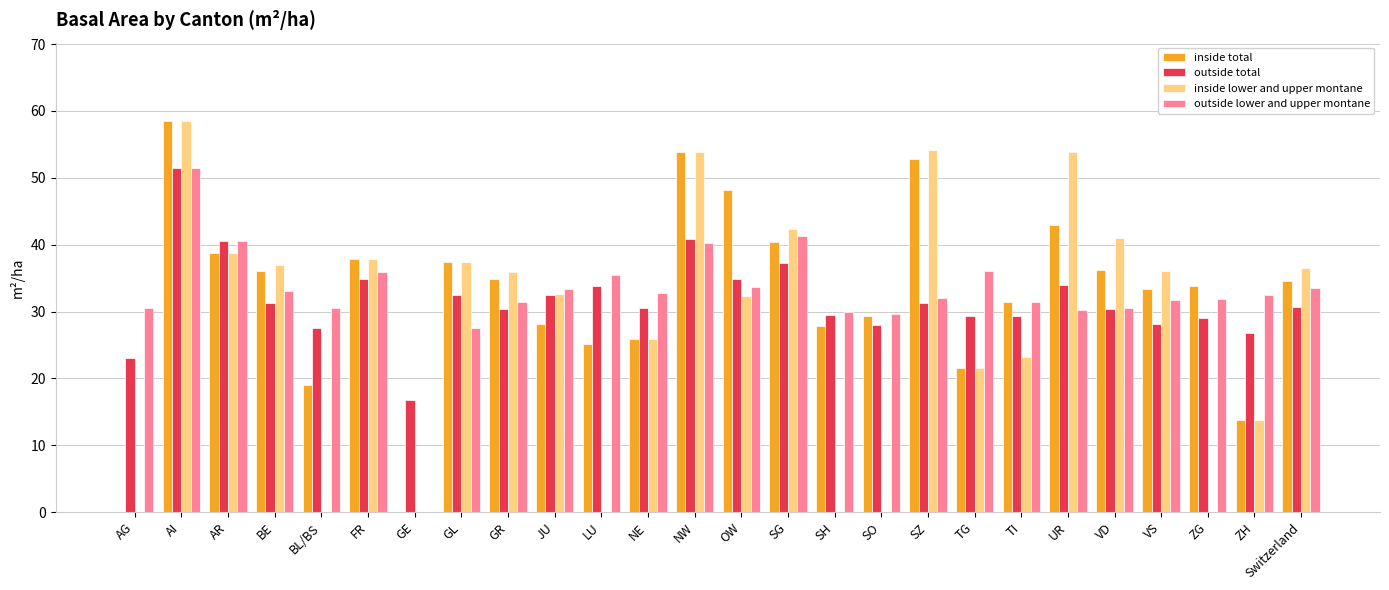

Is the value of inside total at SH greater than the value of inside lower and upper montane at LU?

Yes